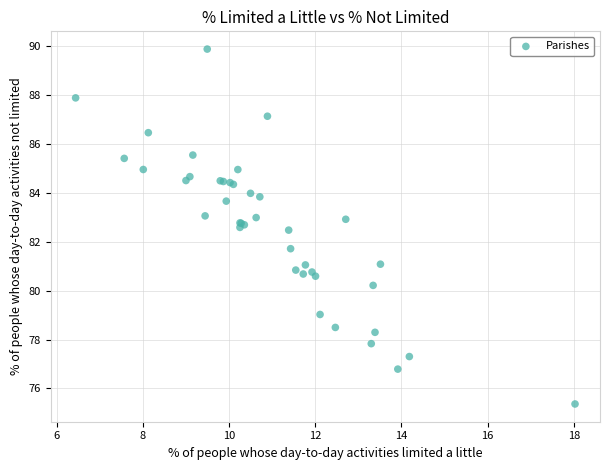

What Y value in the scatter plot is closest to 82?

81.7